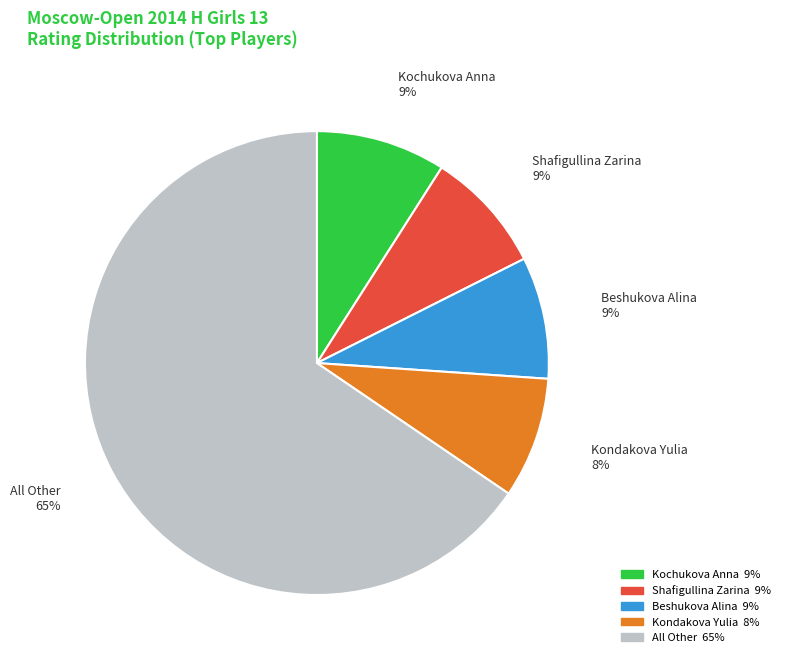

To the nearest percent, what is the average slice percentage?

20%